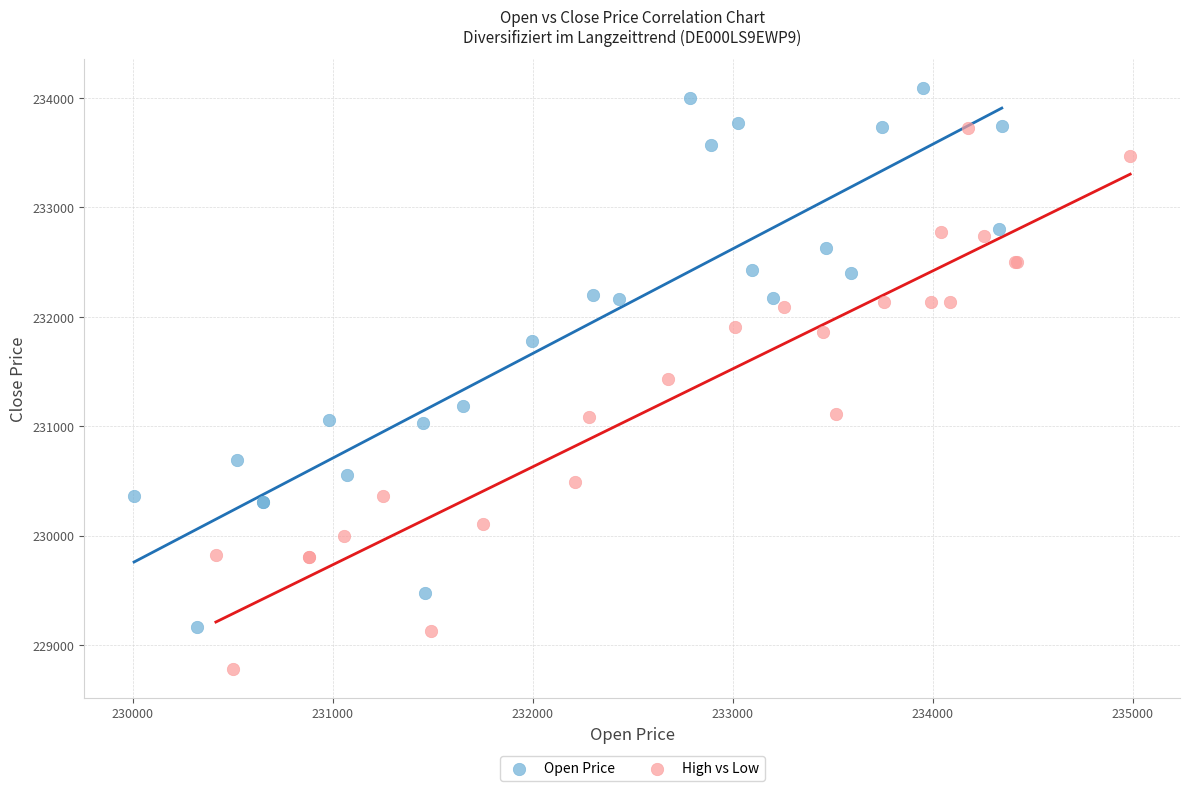

What are all the series names shown in the legend?

Open Price, High vs Low